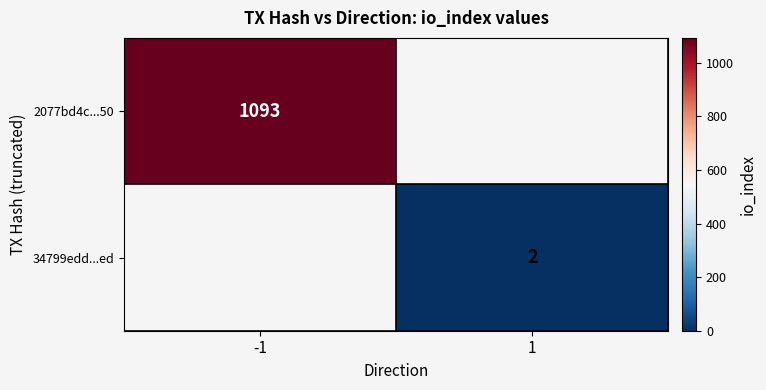

Is the value of 2077bd4c...50 at -1 greater than the value of 34799edd...ed at 1?

Yes